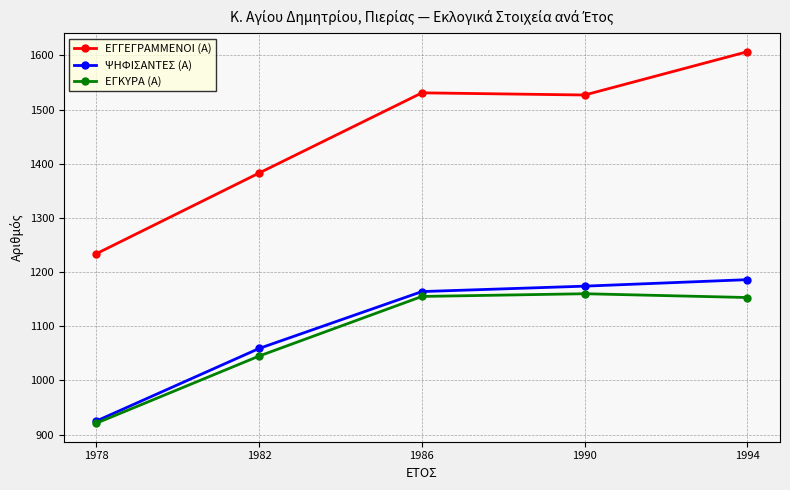

How many data points in ΕΓΓΕΓΡΑΜΜΕΝΟΙ (Α) are less than 1527?

2